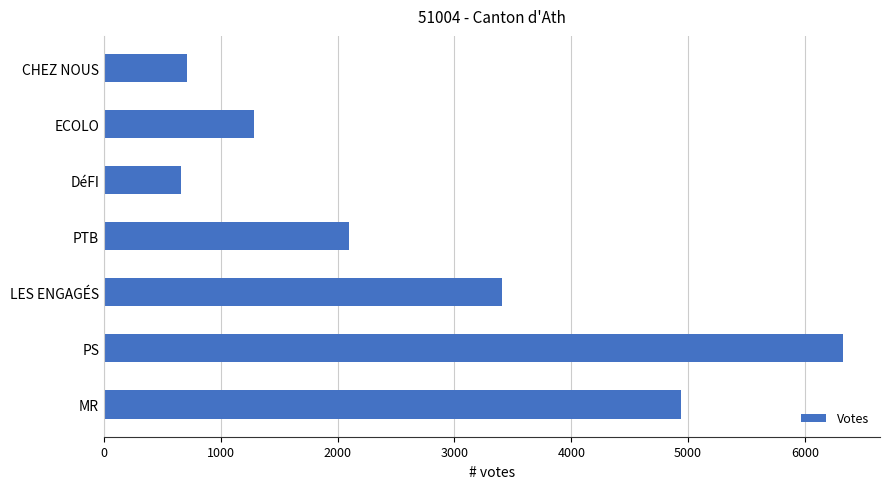

Which has a higher value, CHEZ NOUS or PTB?

PTB